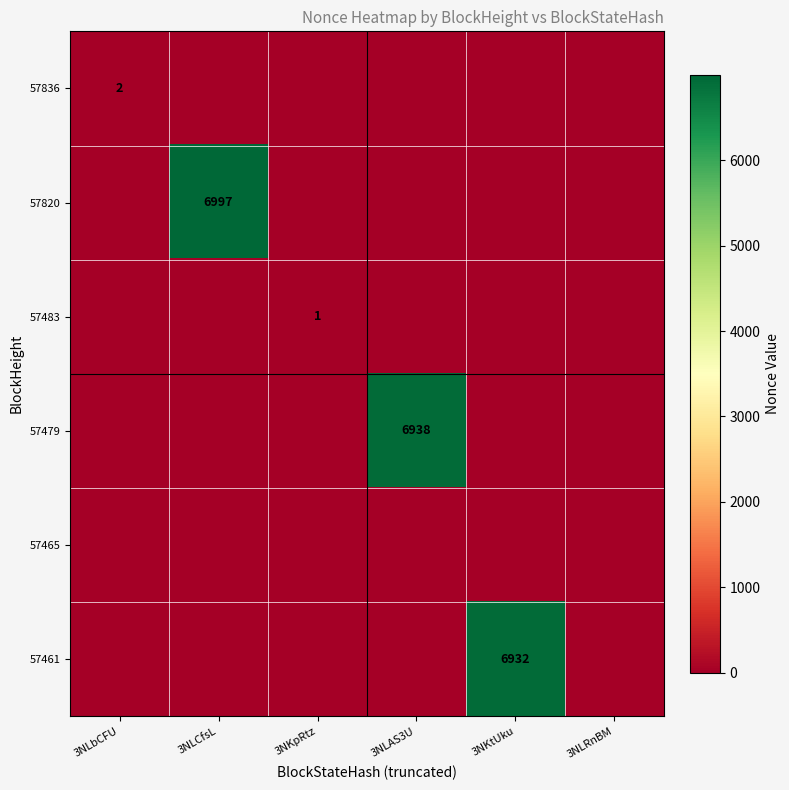

What is the total value across all series at 3NLCfsL?

6997